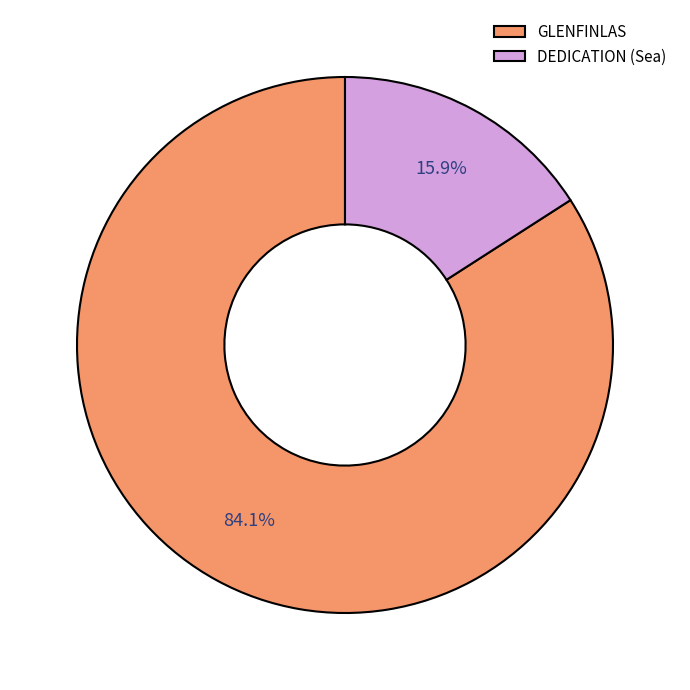

Which category has the biggest portion of the pie?

GLENFINLAS